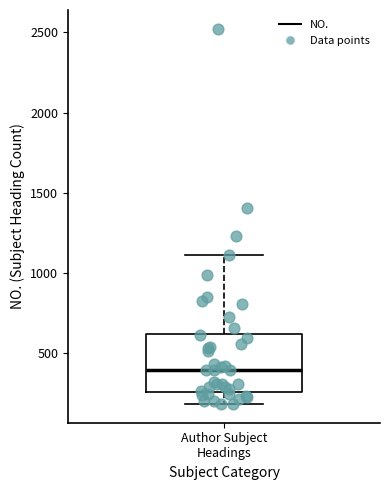

Transcribe this box plot: give where the median line is, the range the box spans, and where the two whiskers end, as read against the y-axis. The values are not printed on the chart, so give them approximately, as read against the axis.

median 400, box 250 to 600, whiskers 200 to 1100